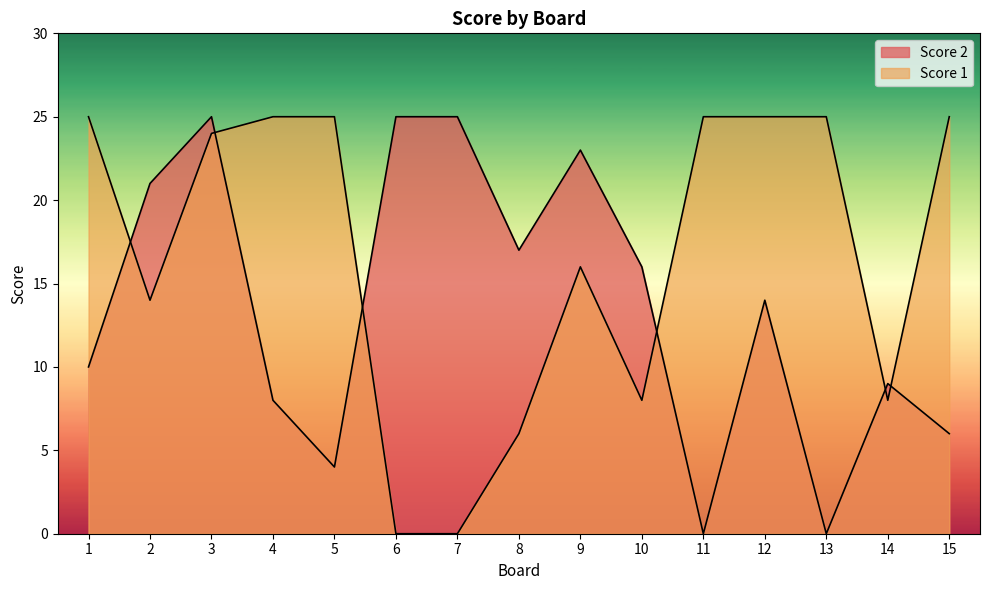

List the series in order of their peak value, lowest first.

Score 1, Score 2